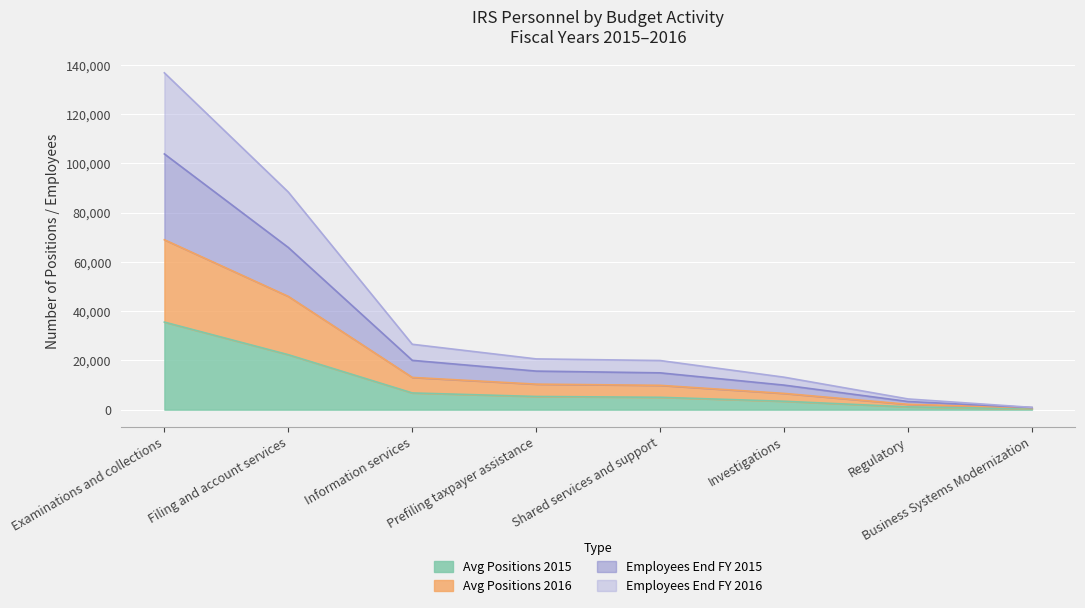

True or false: Avg Positions 2016 has more than 2 interior local peaks.

False